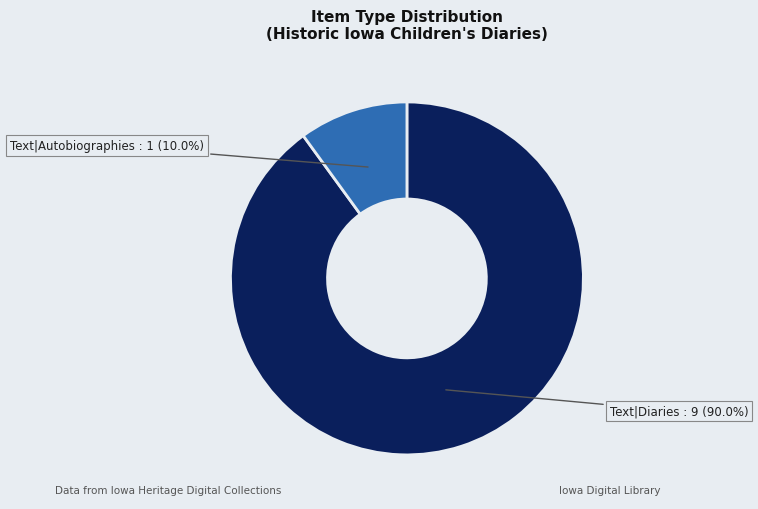

Is there any slice that represents more than half of the pie?

Yes